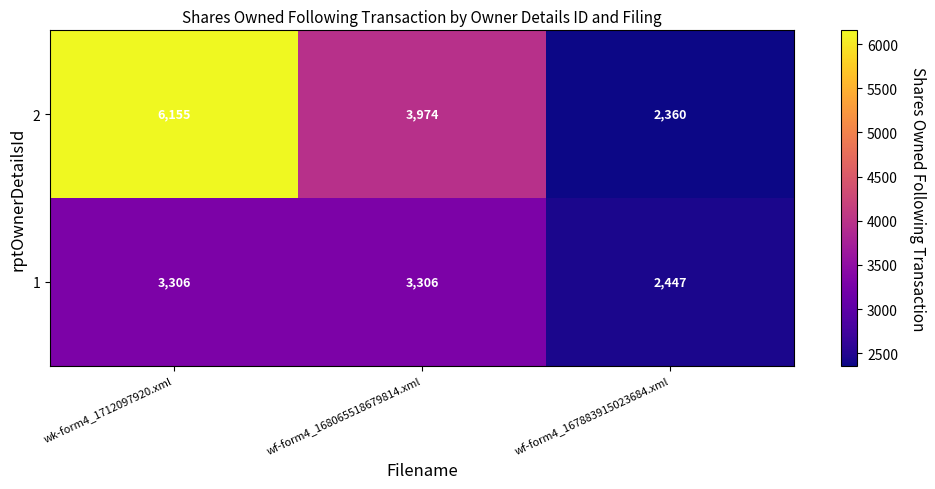

How many series are shown in this chart?

2